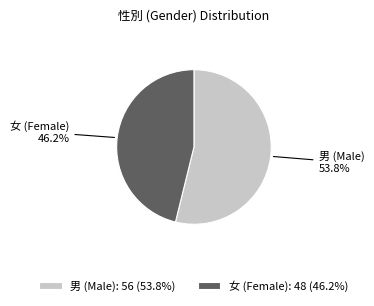

Is there a majority slice in this chart?

Yes